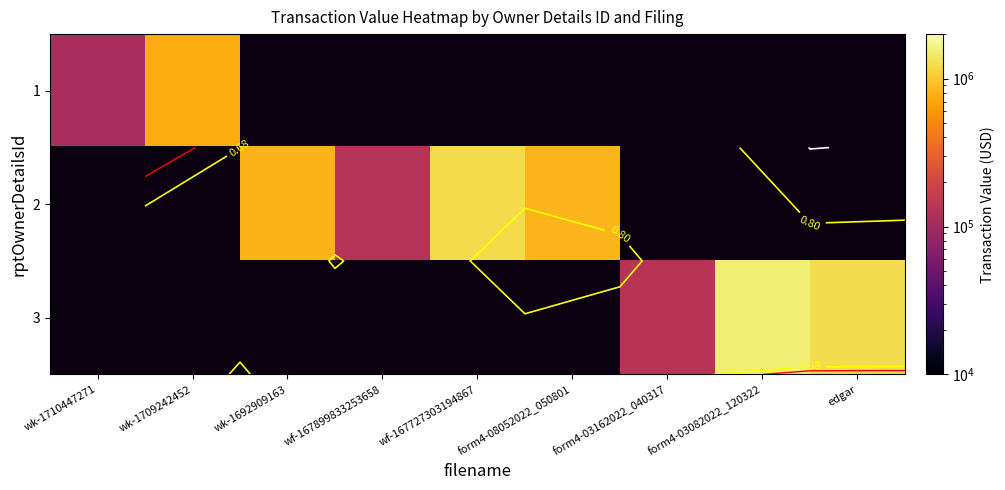

What is the spread (max minus min) of values at form4-08052022_050801?

837900